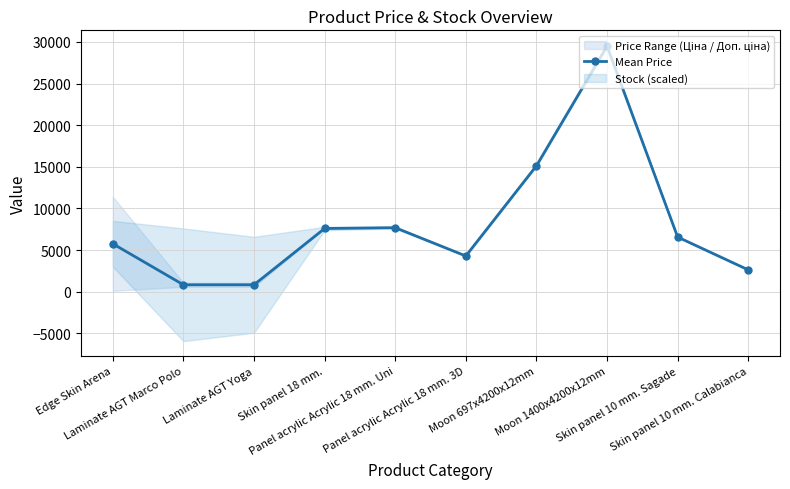

Where is the first local maximum?

Panel acrylic Acrylic 18 mm. Uni